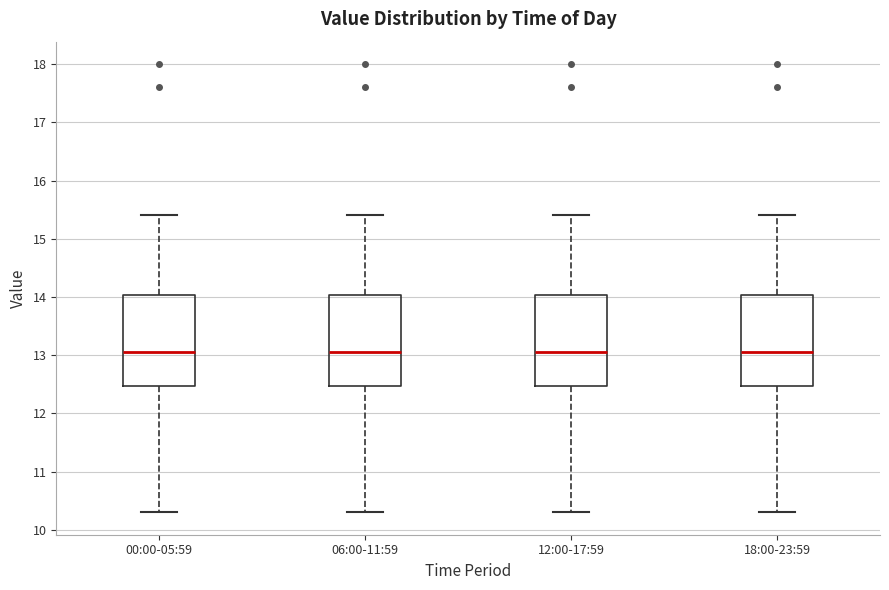

Reading left to right, transcribe this box plot: for each box, give where its median line is, the range the box spans, and where its two whiskers end, as read against the y-axis. The values are not printed on the chart, so give them approximately, as read against the axis.

00:00-05:59: median 13.1, box 12.5 to 14.0, whiskers 10.3 to 15.4
06:00-11:59: median 13.1, box 12.5 to 14.0, whiskers 10.3 to 15.4
12:00-17:59: median 13.1, box 12.5 to 14.0, whiskers 10.3 to 15.4
18:00-23:59: median 13.1, box 12.5 to 14.0, whiskers 10.3 to 15.4